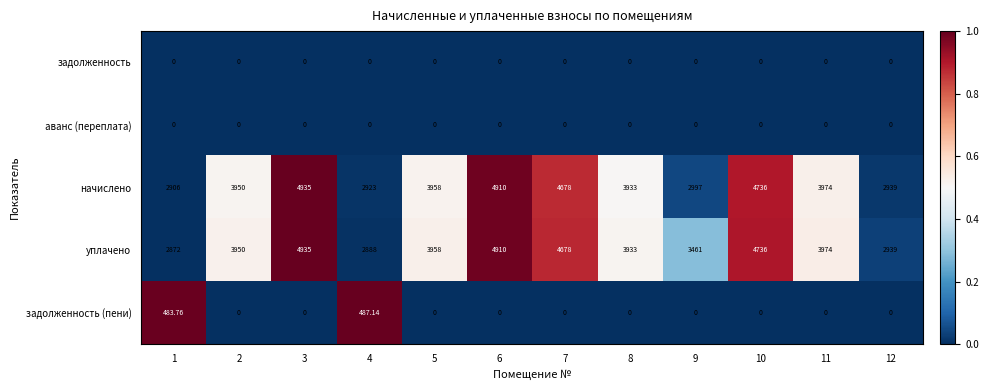

Which series has the largest range (max minus min)?

уплачено